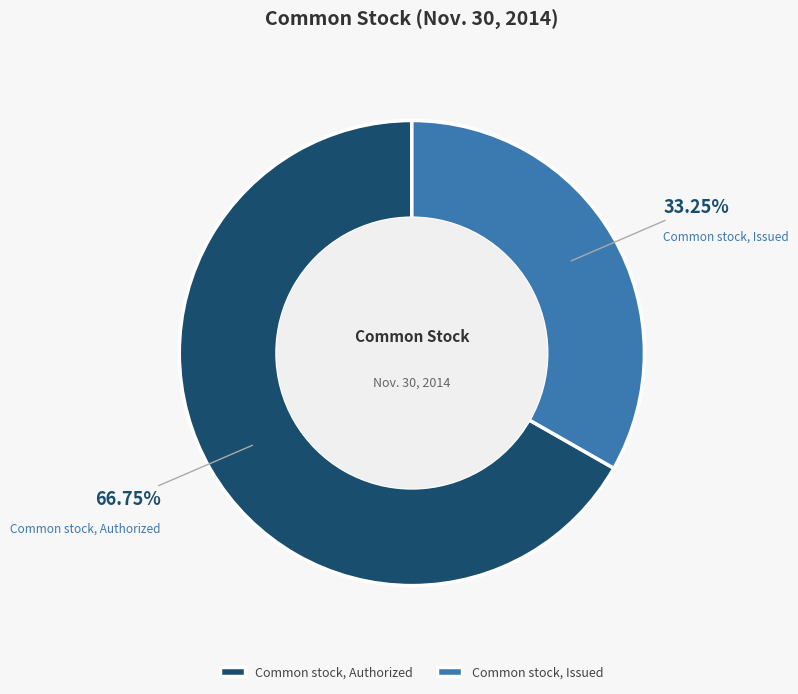

To the nearest percent, what is the combined percentage of Common stock, Authorized and Common stock, Issued?

100%